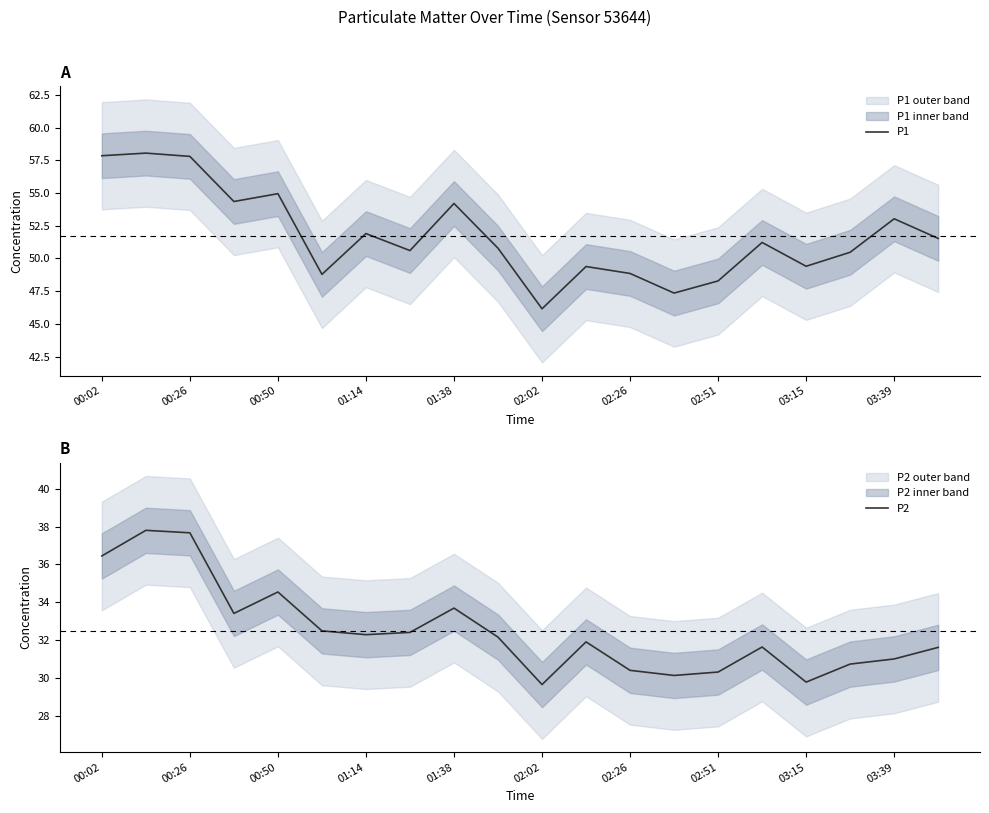

Is it true that P1 equals 81.8 at 17?

False